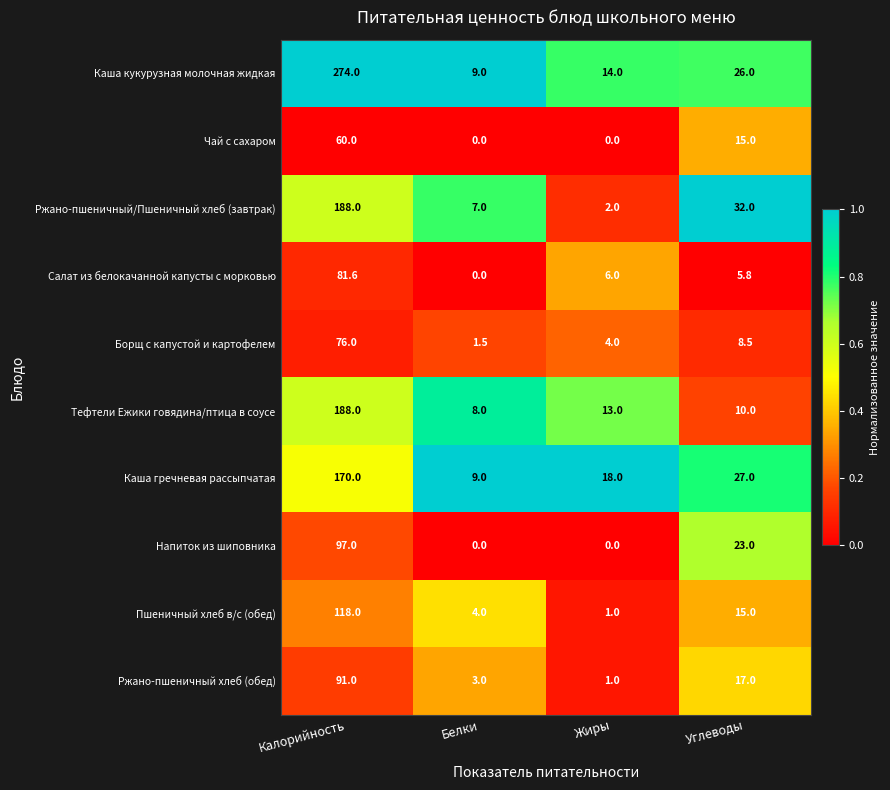

What is the spread (max minus min) of values at Белки?

9.0